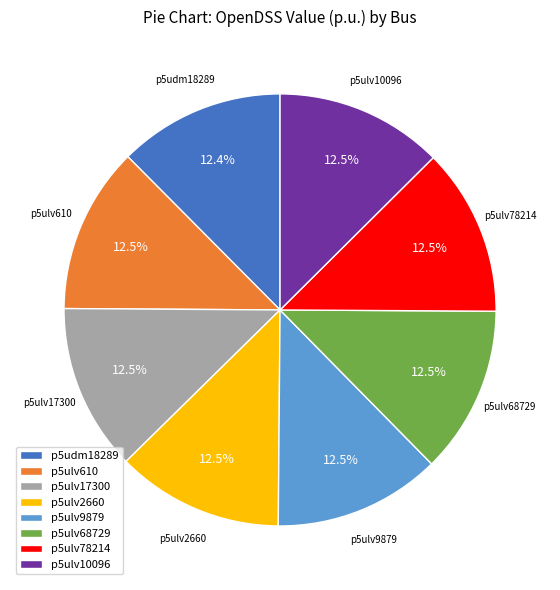

The p5udm18289 slice represents 4% of the pie. True or false?

False